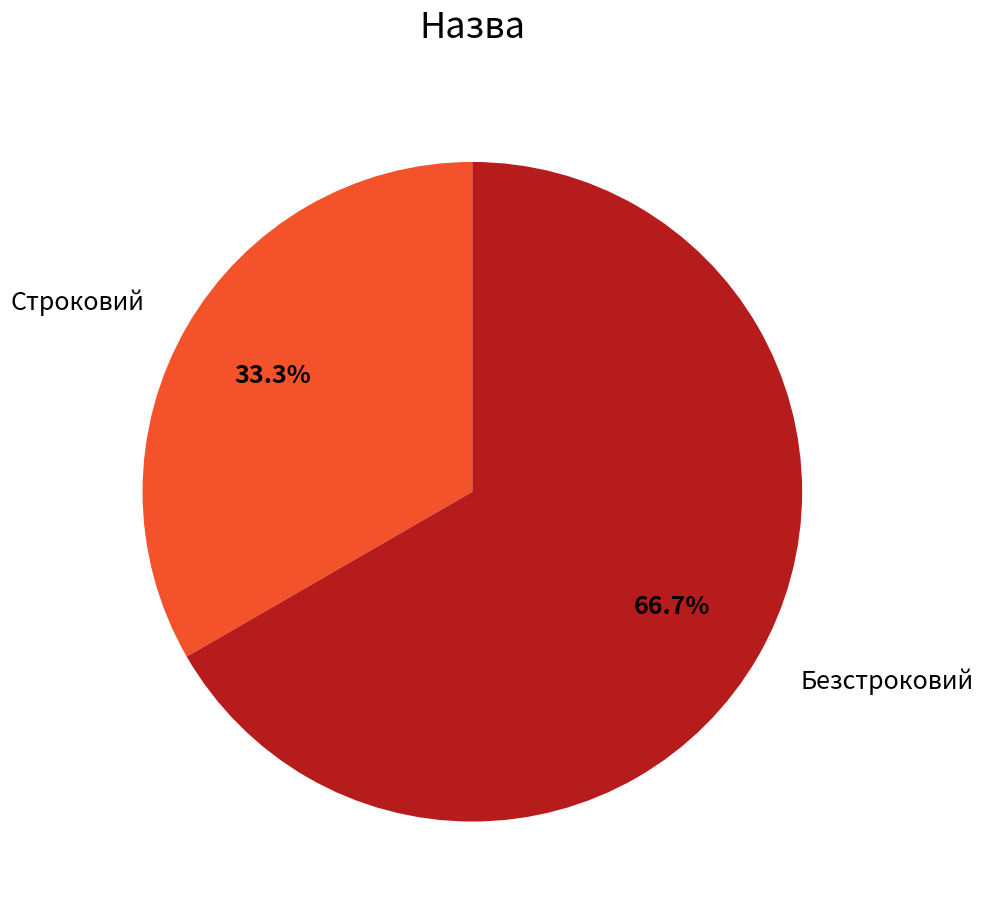

Is there a majority slice in this chart?

Yes